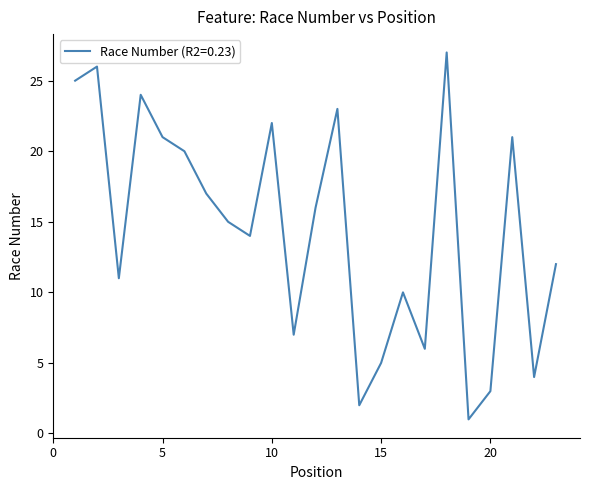

What is the maximum value shown in the chart?

27